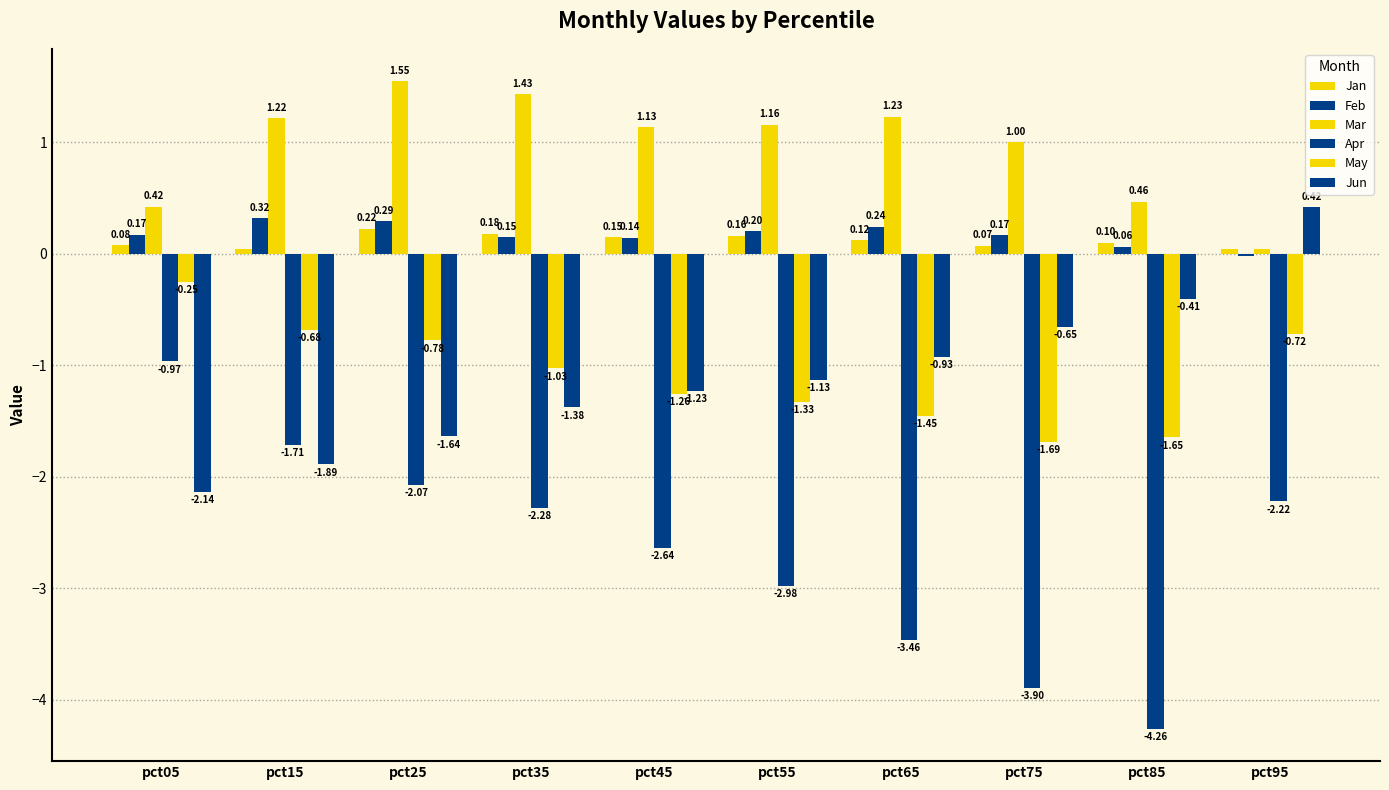

How many data points in Apr are above -2?

2